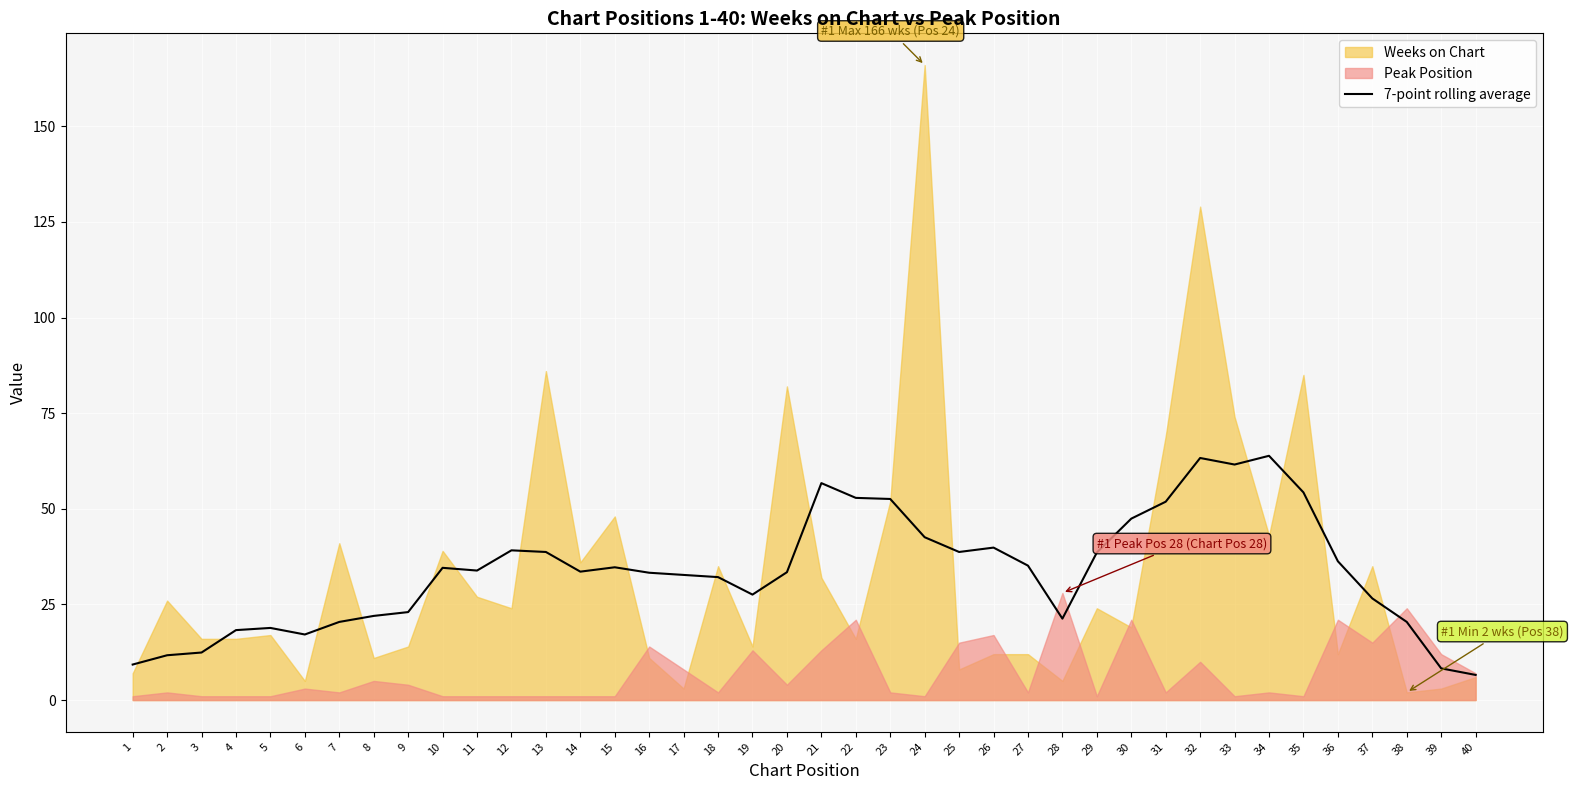

What is the value of the 33rd point from the left?

61.6